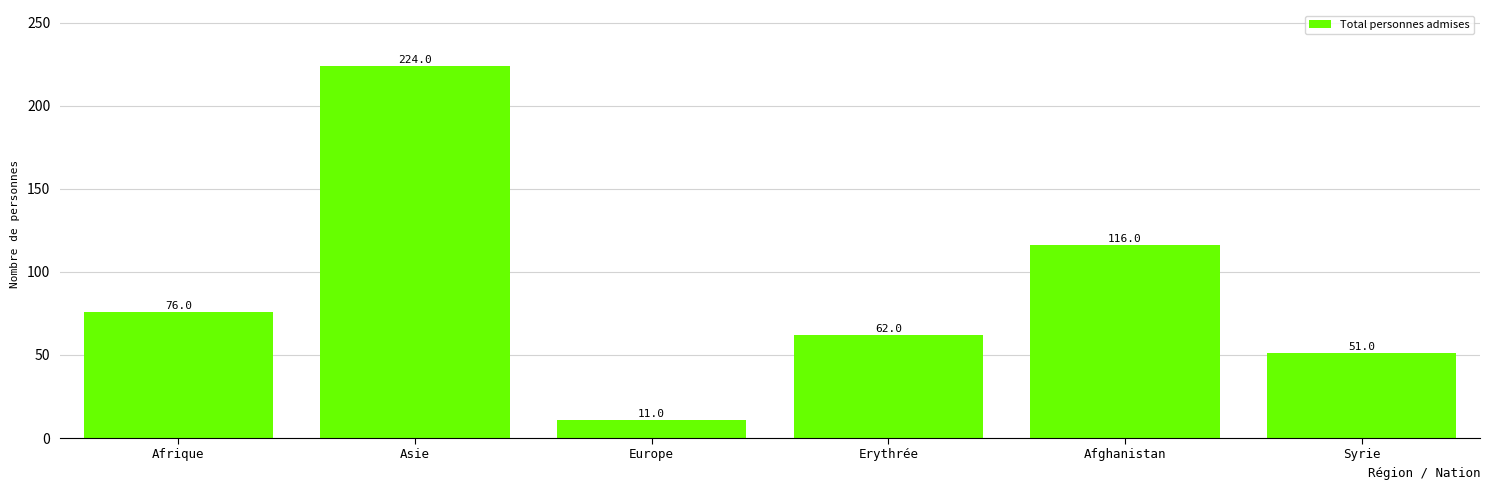

What position from the left is Afghanistan?

5